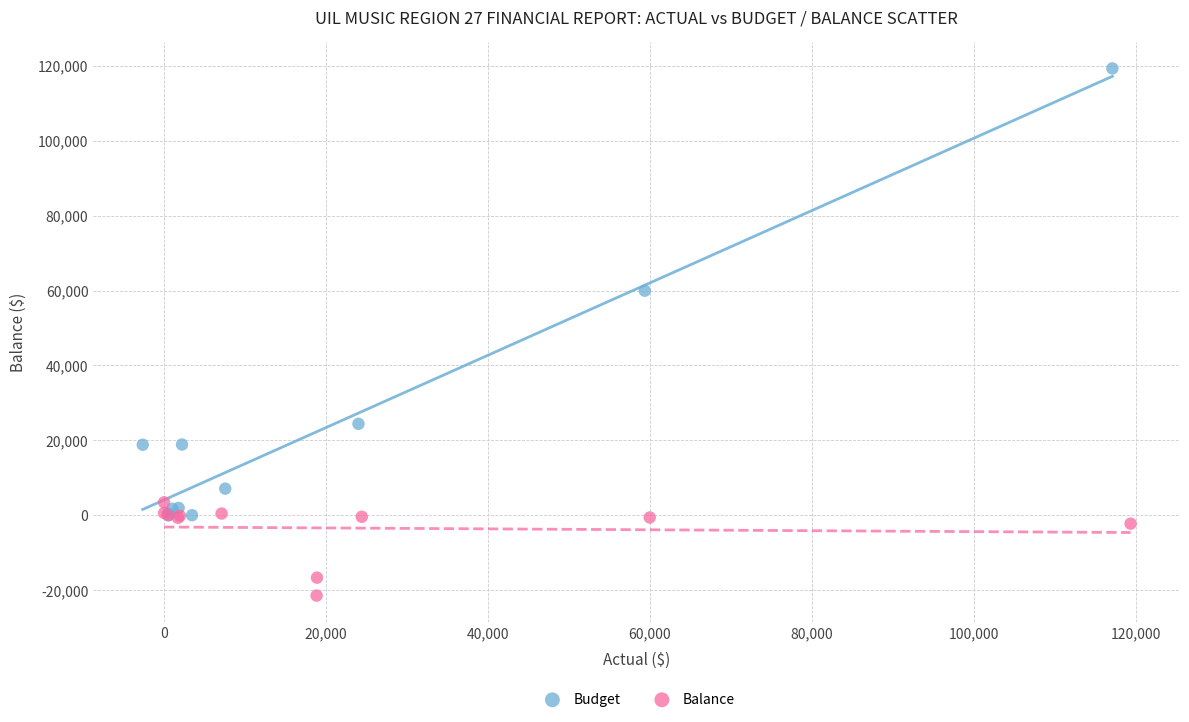

Which series has the widest spread of Y values?

Budget